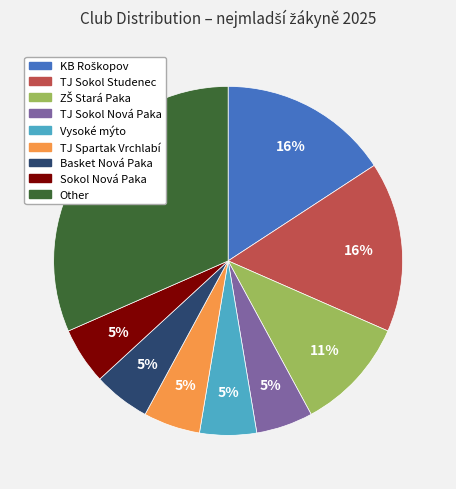

Does any single category account for the majority?

No